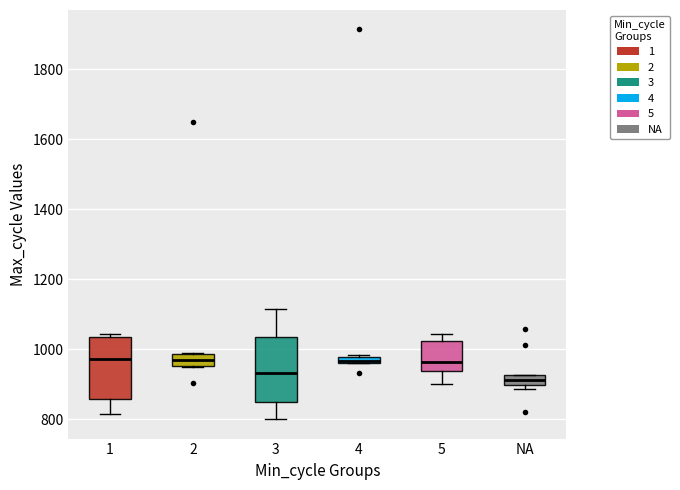

Where is the upper edge of the box for 1 on the y-axis? The values are not printed on the chart, so give them approximately, as read against the axis.

1040